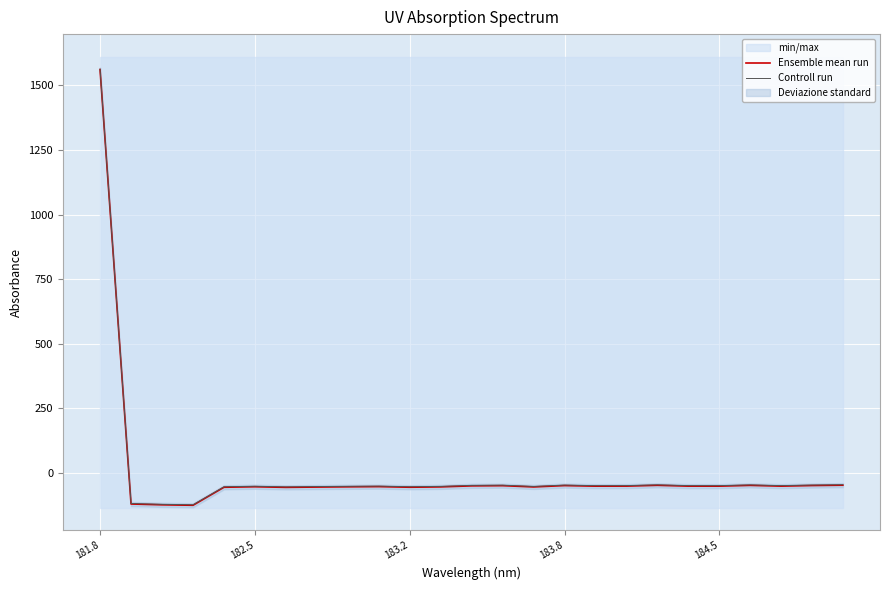

What is the greatest value displayed?

1563.4